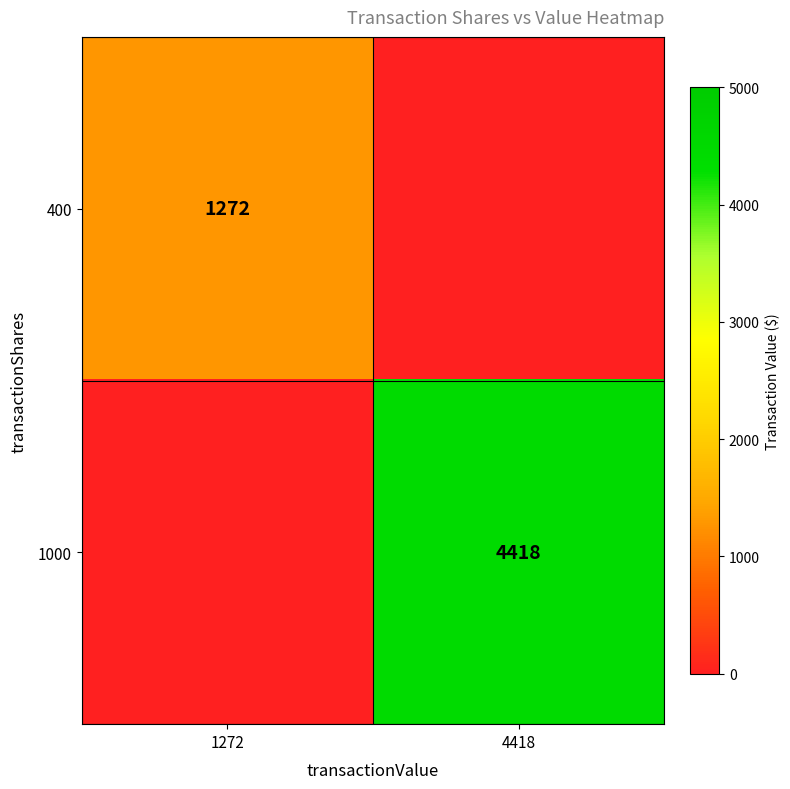

Is the value of 1000 at 4418 greater than the value of 400 at 1272?

Yes